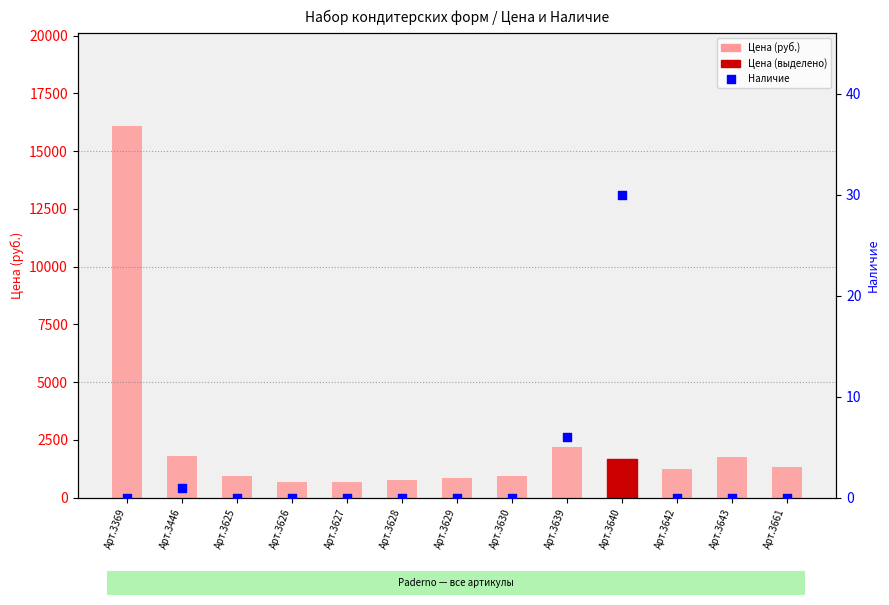

Which series contains the highest Y value?

Цена